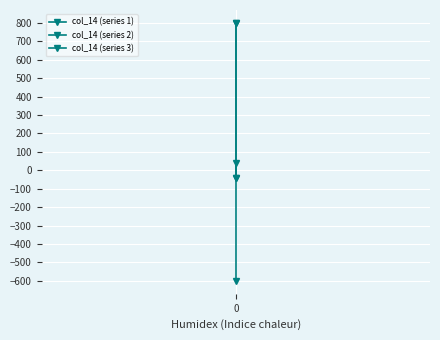

What is the difference between the maximum and minimum values in the col_14 (series 1) series?

80